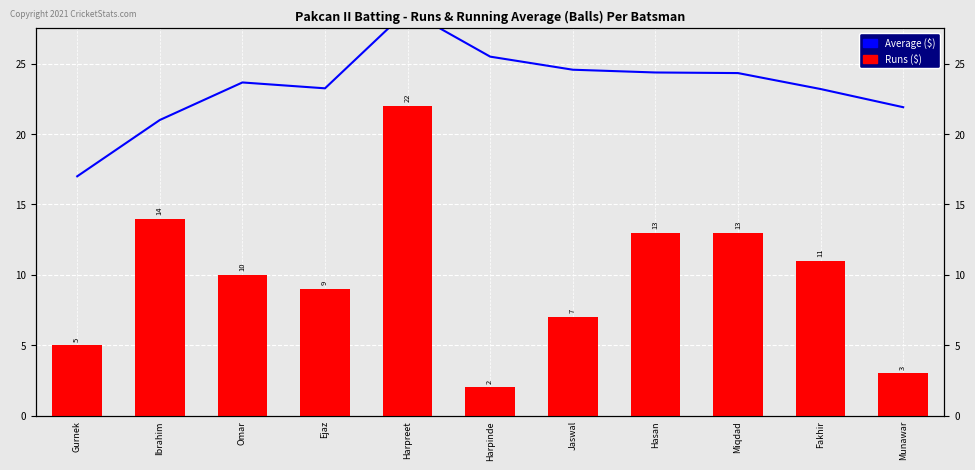

Between Omar and Jaswal, which series saw the biggest shift?

Runs ($)